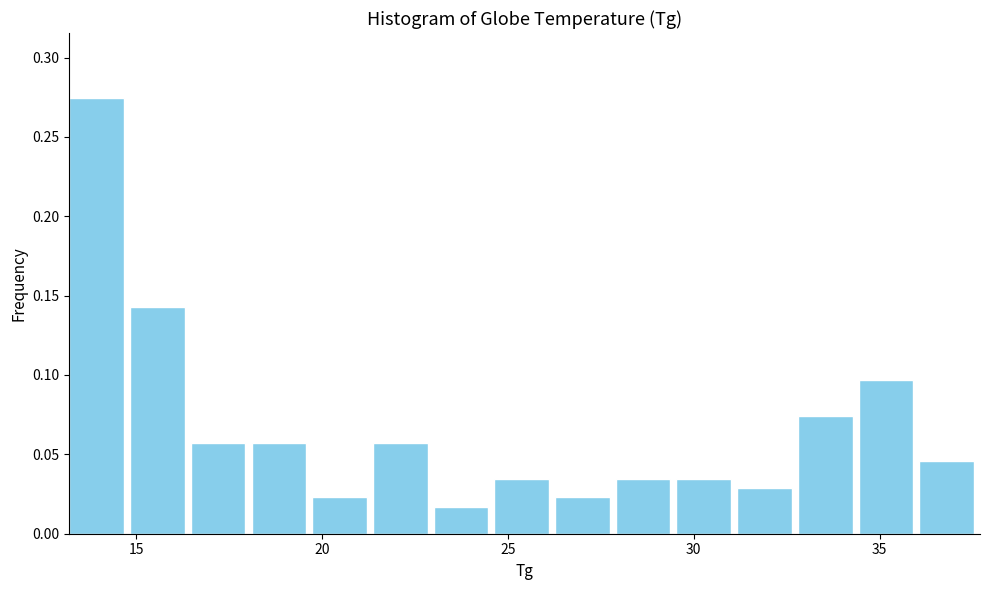

Around what value on the x-axis is the tallest bar? Give the approximate position of its centre, as read against the axis.

14.0